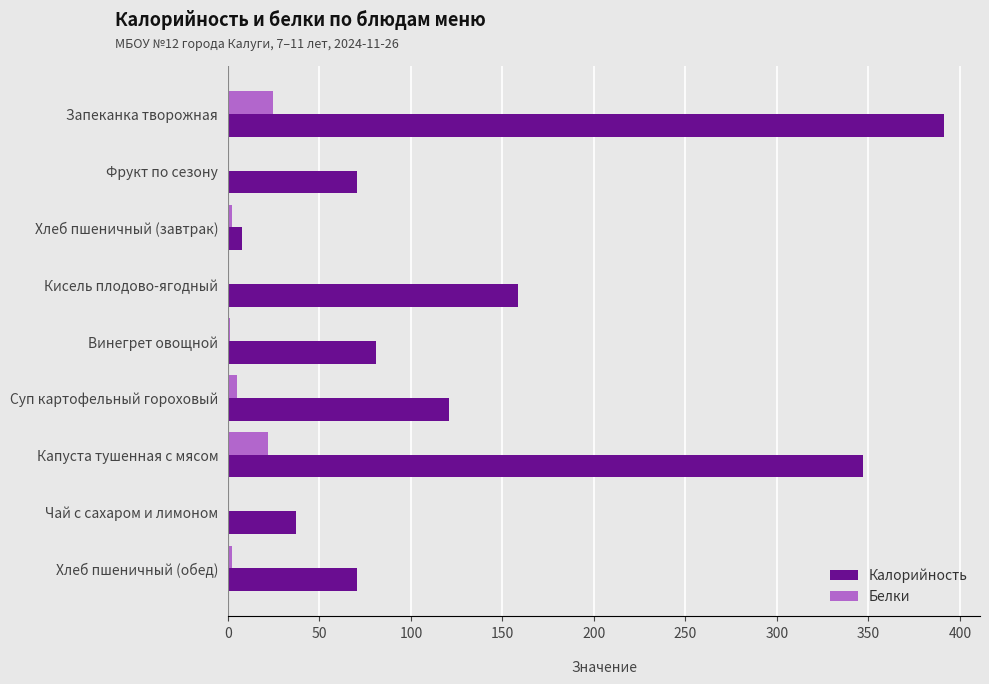

The value of Калорийность at Суп картофельный гороховый is 120.7. True or false?

True